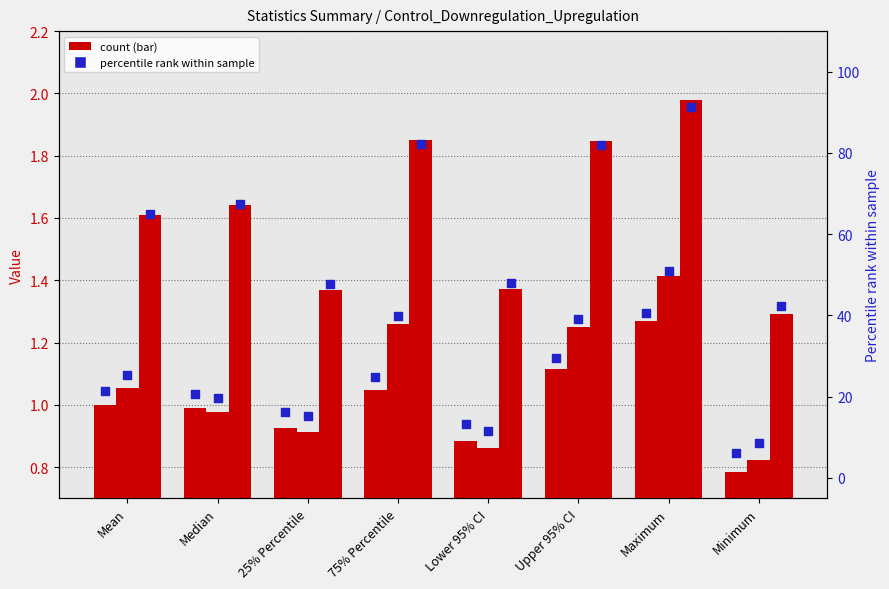

Which series has the largest total across all categories?

Upregulation (rank)